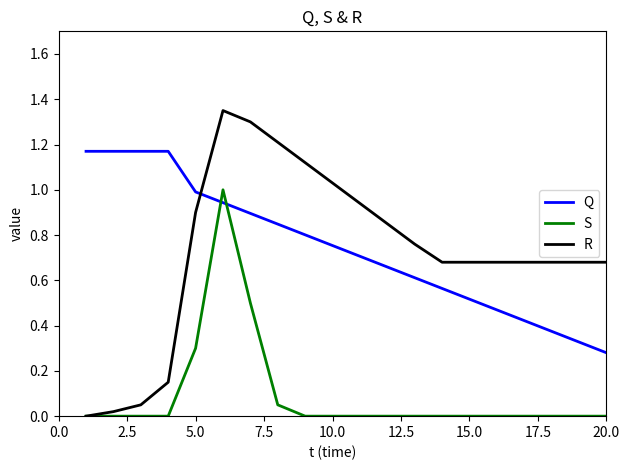

Is this an area chart (filled region under the line)?

No